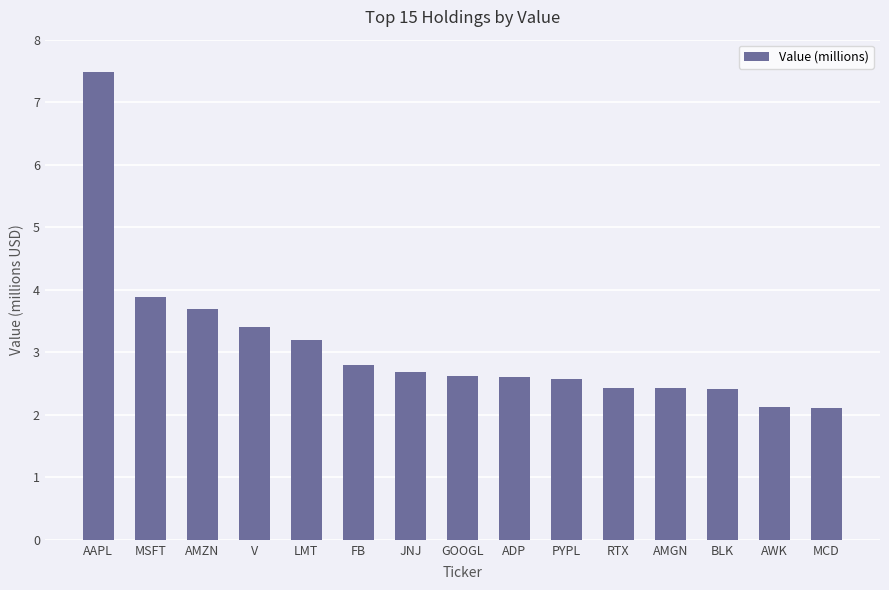

Read the value at BLK.

2411000